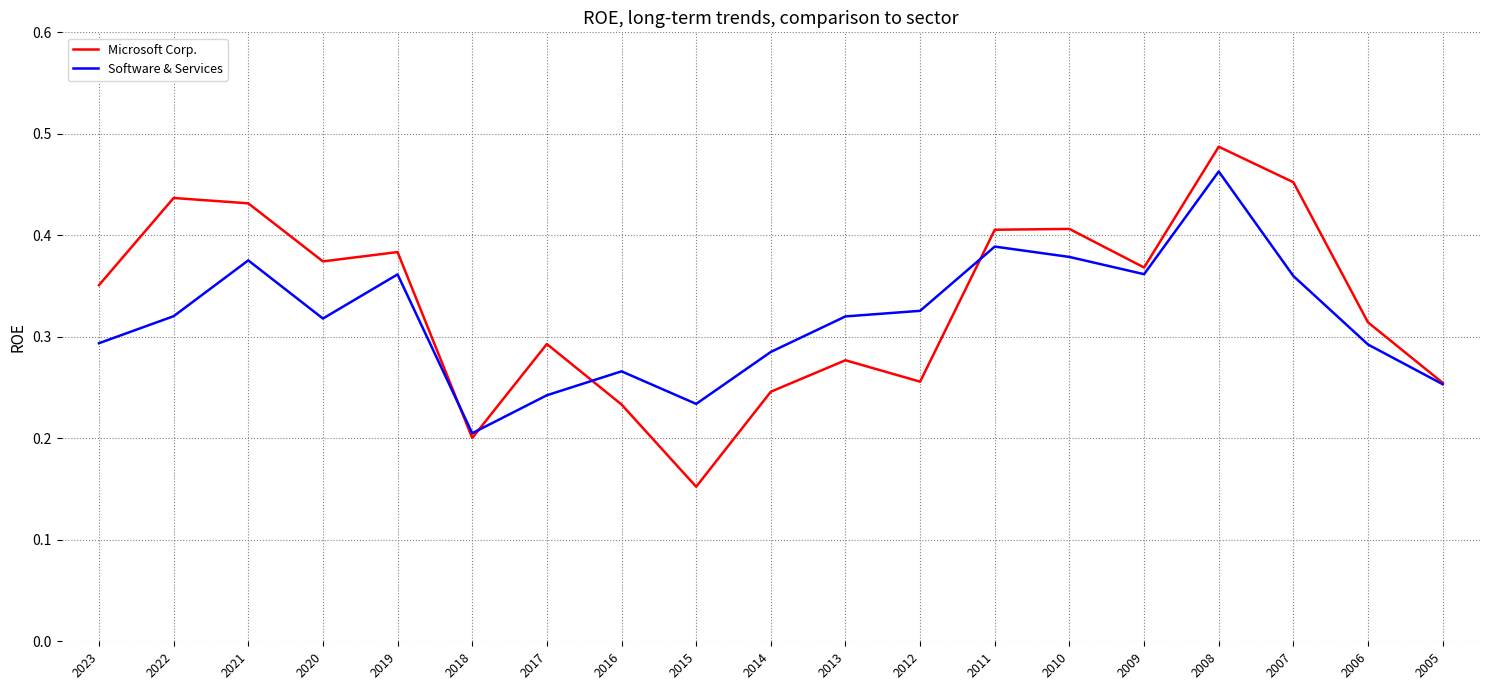

List the series in order of their overall mean, lowest first.

Software & Services, Microsoft Corp.